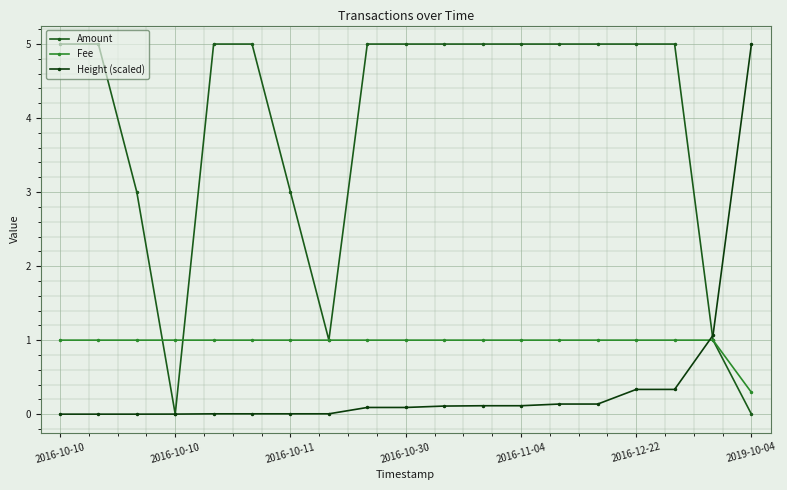

Which series ends up on top after the final intersection of Height (scaled) and Amount?

Height (scaled)